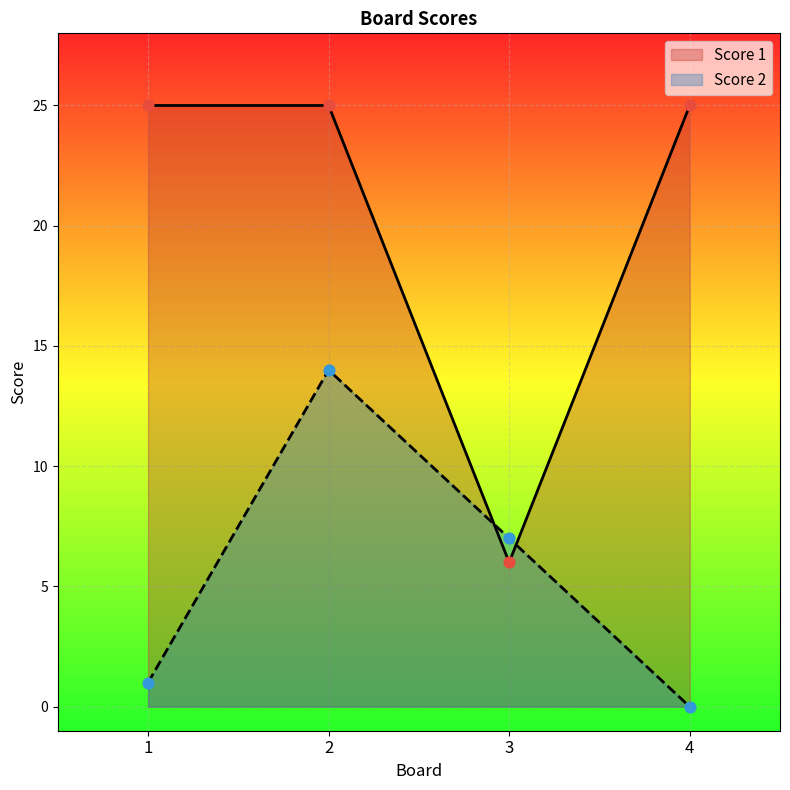

Which series reaches the minimum Y coordinate?

Score 2